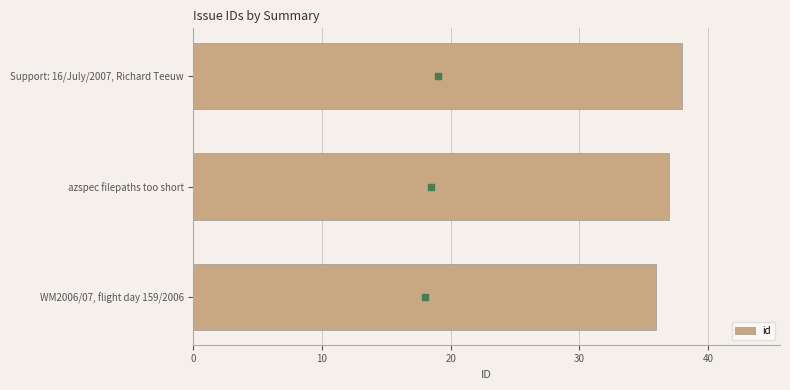

Rank the categories by value from lowest to highest.

WM2006/07, flight day 159/2006, azspec filepaths too short, Support: 16/July/2007, Richard Teeuw